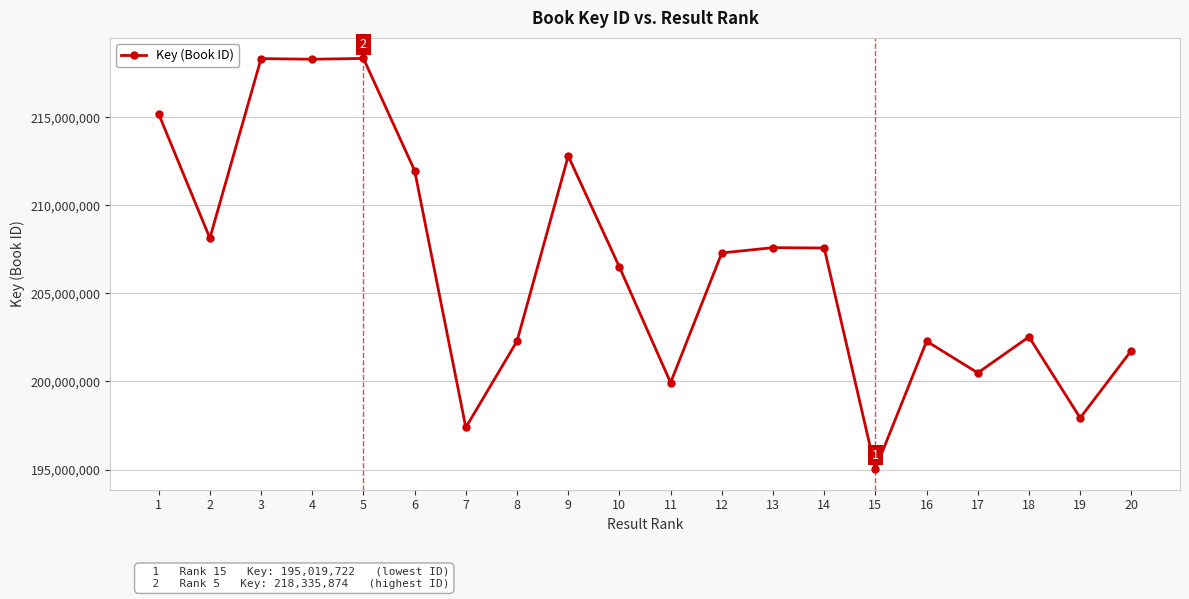

How many categories are shown in the chart?

20